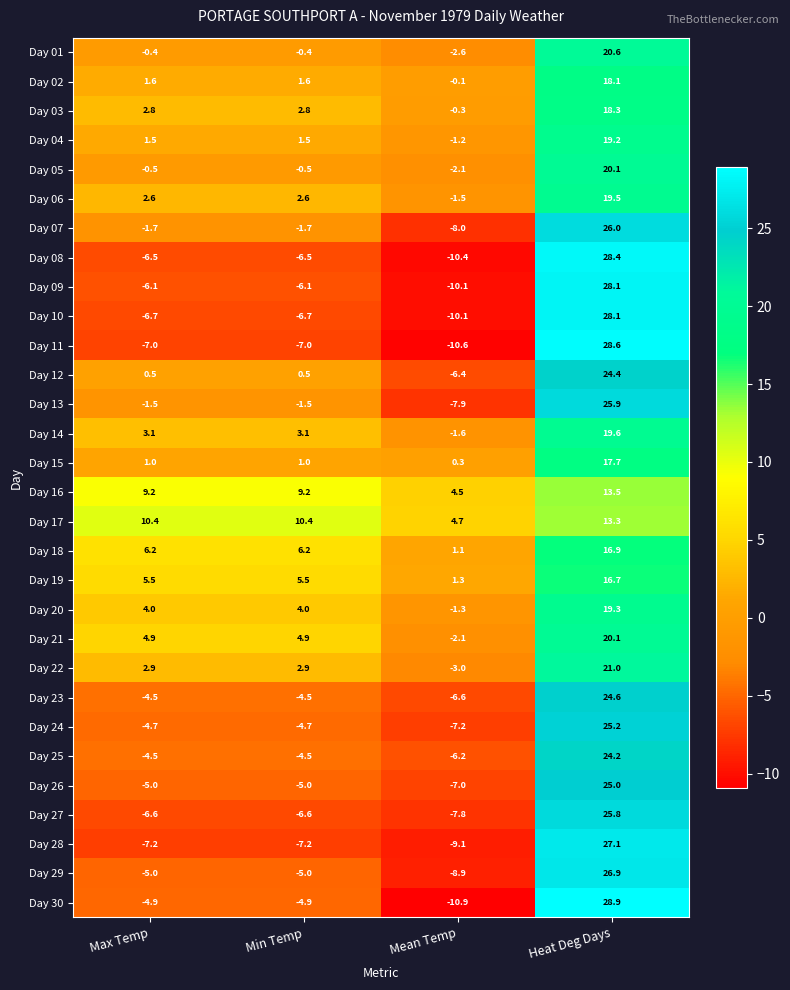

What is the approximate value of Day 12 at Mean Temp?

-6.4